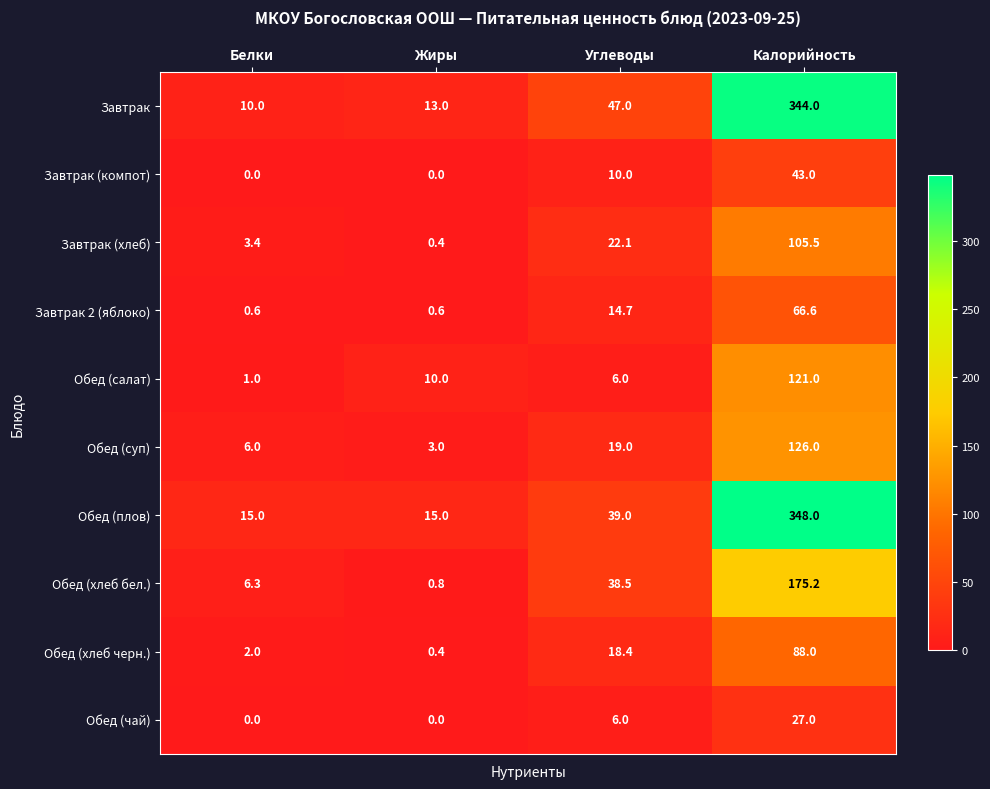

What value does the Обед (хлеб бел.) series have at Жиры?

0.8